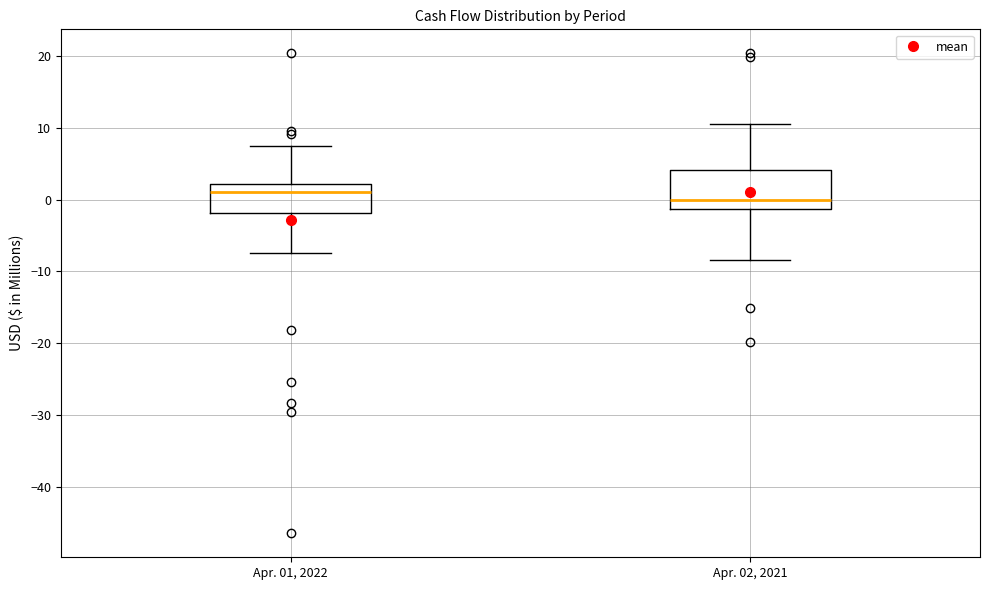

Which box's median line is the lowest?

Apr. 02, 2021